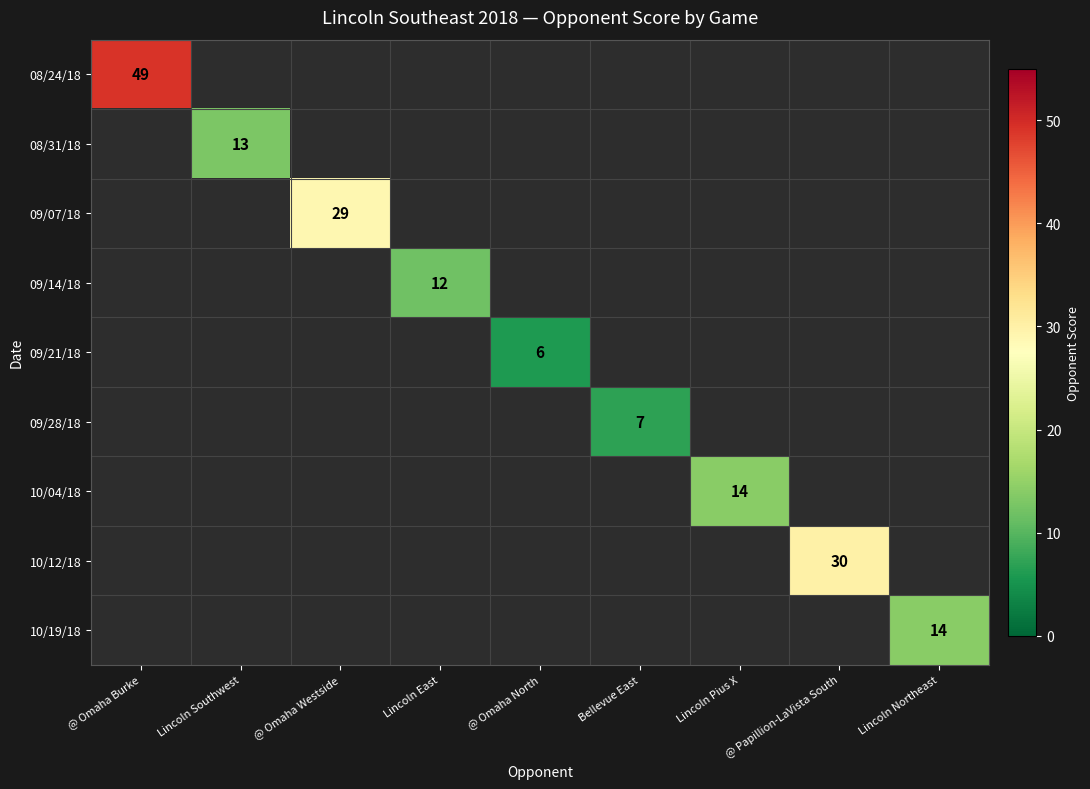

Which label corresponds to the smallest value in the chart?

@ Omaha North